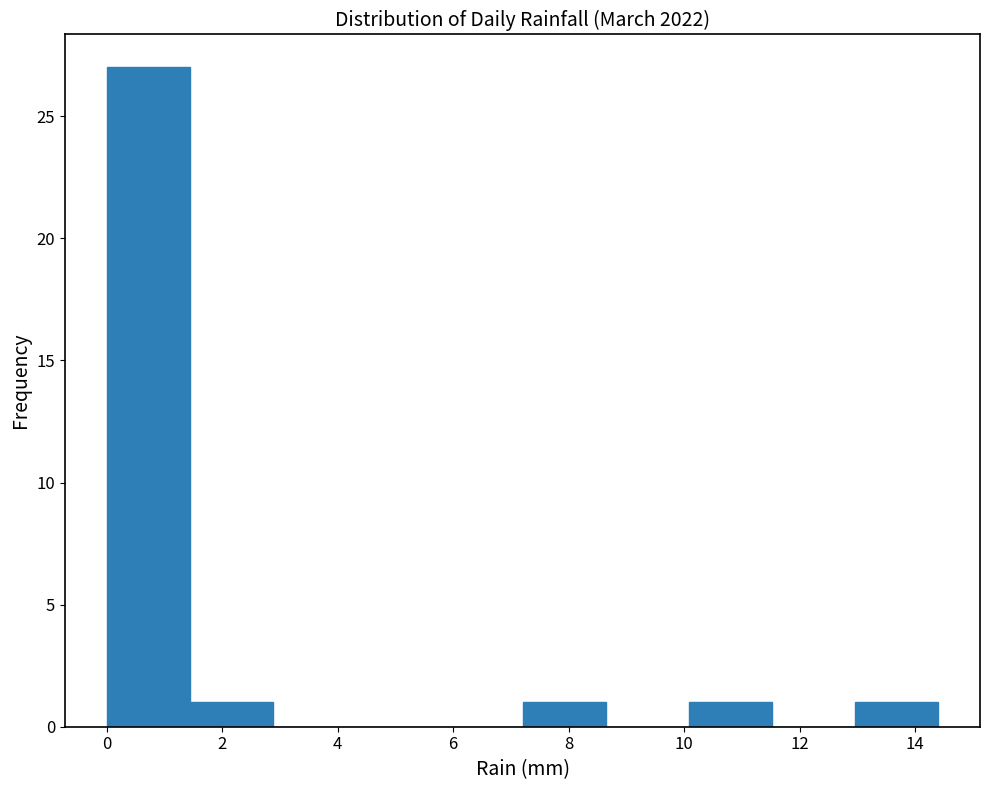

What is the height of the bar covering 7.20 to 8.64 on the x-axis? Neither the bar edges nor the heights are printed on the chart, so give them approximately, as read against the axes.

1